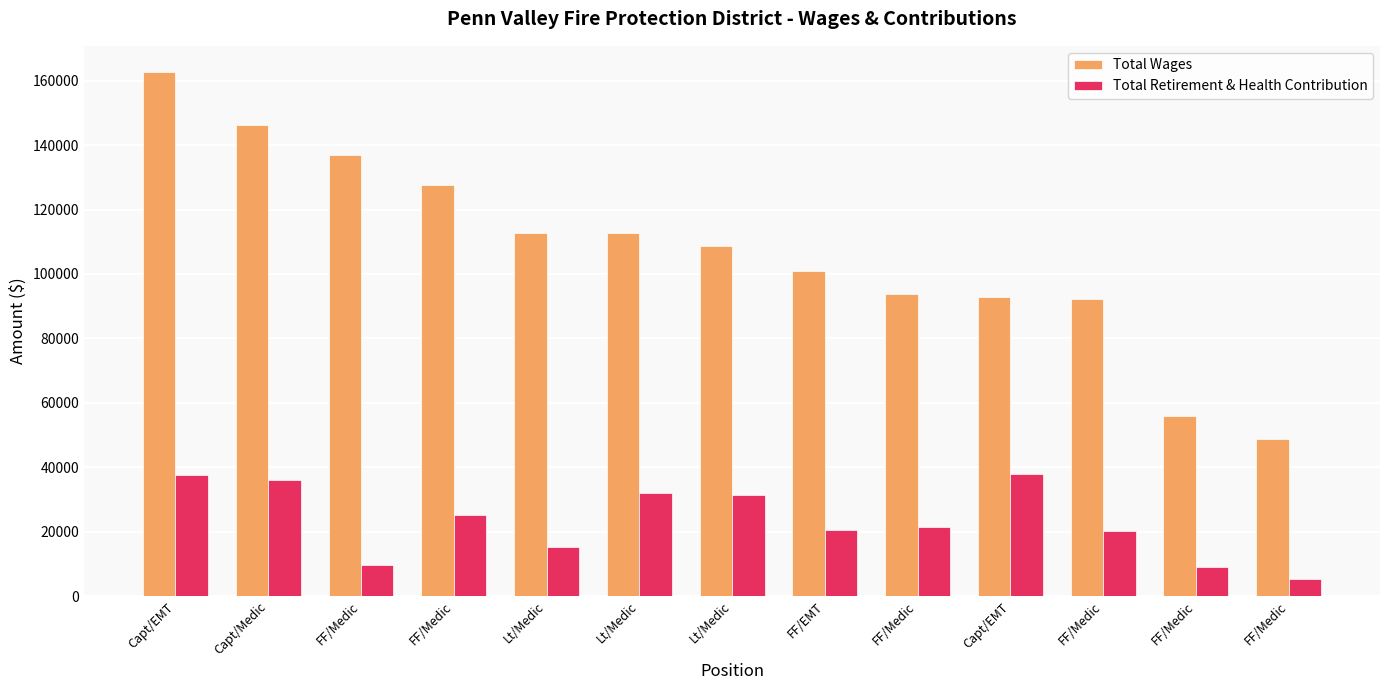

At which label does Total Wages reach its minimum?

FF/Medic